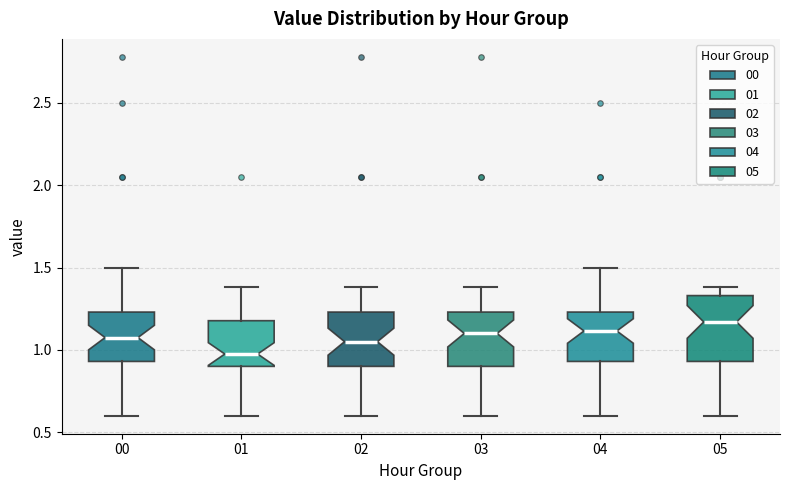

Reading left to right, transcribe this box plot: for each box, give where its median line is, the range the box spans, and where its two whiskers end, as read against the y-axis. The values are not printed on the chart, so give them approximately, as read against the axis.

00: median 1.10, box 0.95 to 1.25, whiskers 0.60 to 1.50
01: median 1.00, box 0.90 to 1.20, whiskers 0.60 to 1.40
02: median 1.05, box 0.90 to 1.25, whiskers 0.60 to 1.40
03: median 1.10, box 0.90 to 1.25, whiskers 0.60 to 1.40
04: median 1.10, box 0.95 to 1.25, whiskers 0.60 to 1.50
05: median 1.15, box 0.95 to 1.35, whiskers 0.60 to 1.40